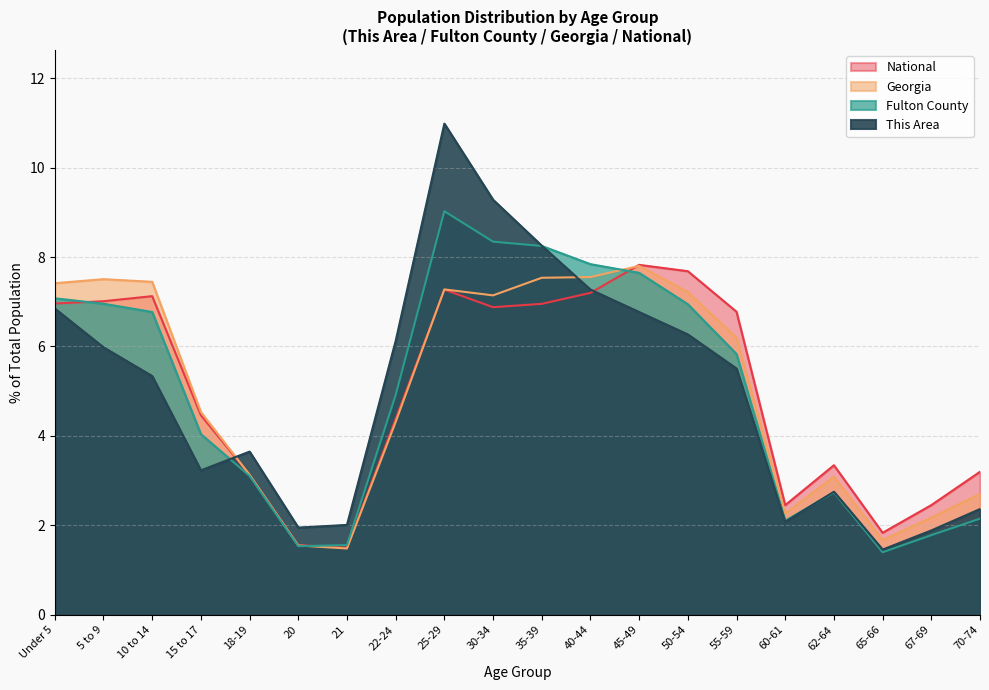

How many interior local peaks does the Georgia series have?

4